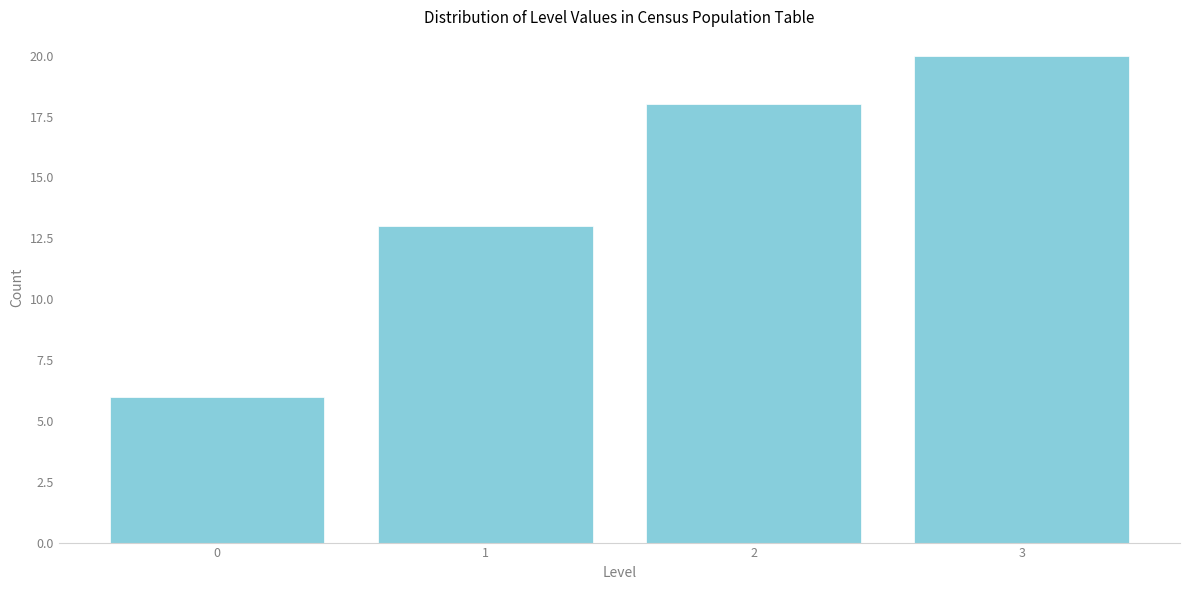

Reading left to right, extract all data points from this chart.

6	13	18	20